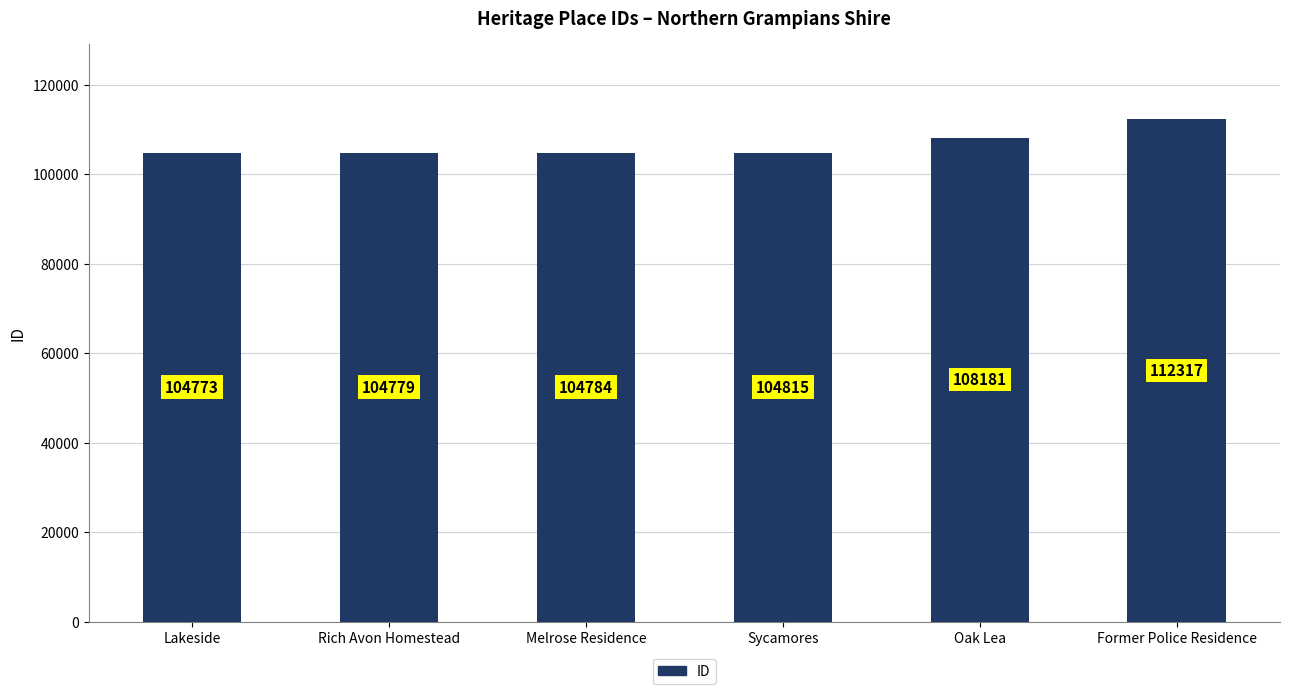

The chart shows a value of 104815 at Sycamores. True or false?

True